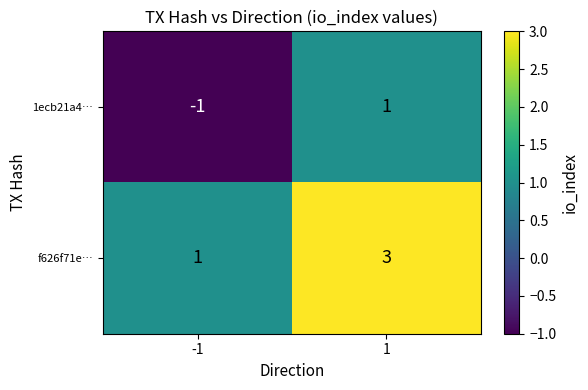

Reading right to left, extract all data points from this chart.

1ecb21a4…: 1	-1
f626f71e…: 3	1